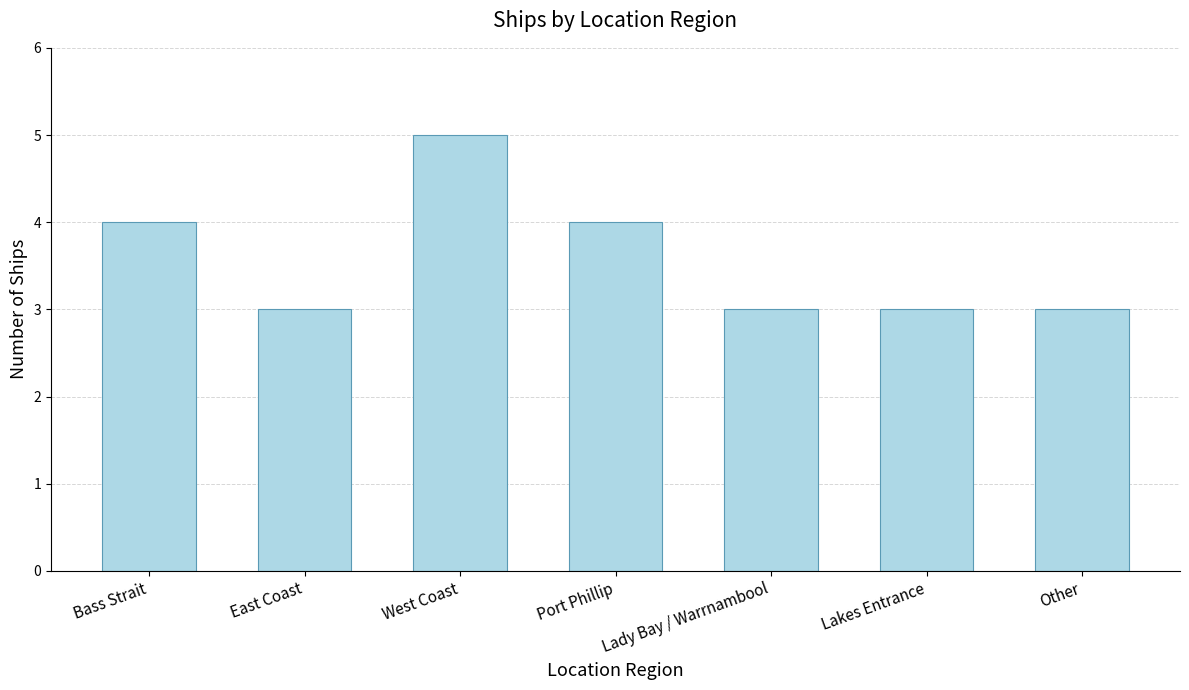

Which category has the highest value across all series?

West Coast